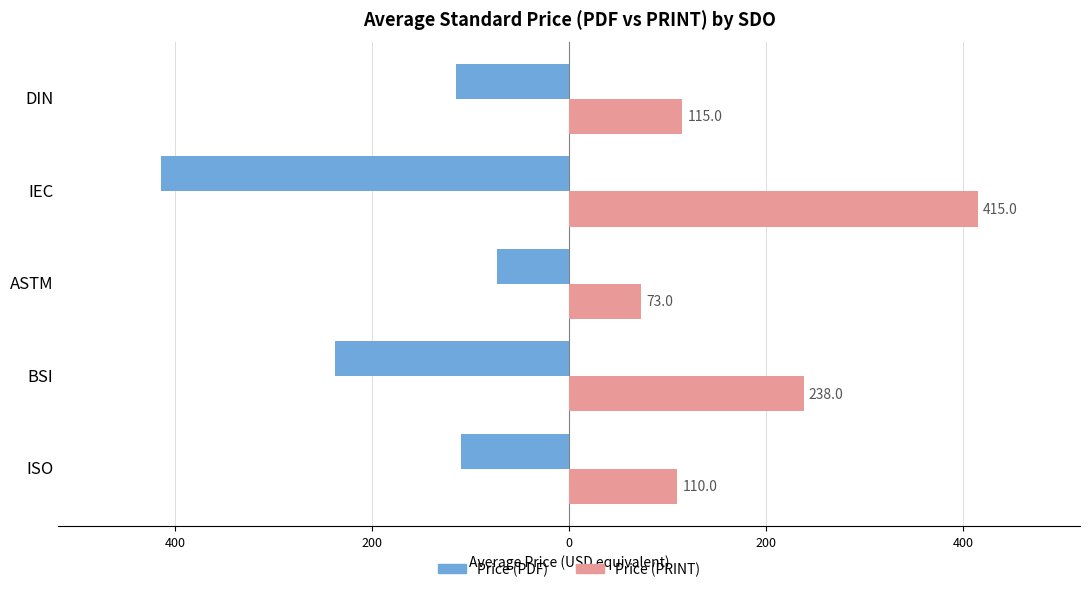

Reading right to left, extract all data points from this chart.

Price (PDF): -115	-415	-73	-238	-110
Price (PRINT): 115	415	73	238	110